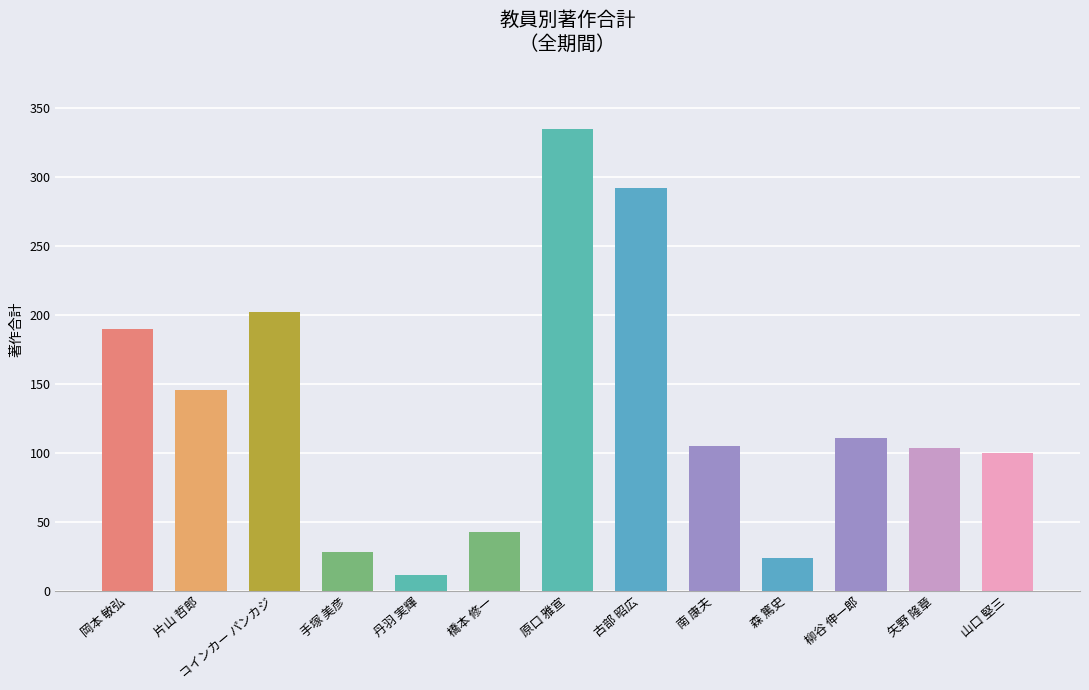

Which label corresponds to the largest value in the chart?

原口 雅宣